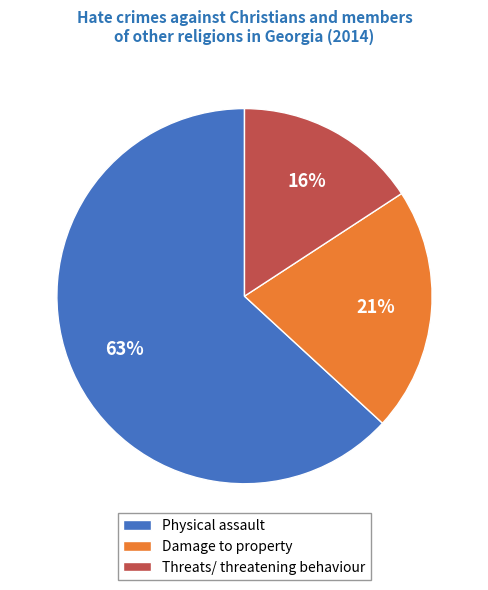

Is it true that Threats/ threatening behaviour is 16% of the pie?

True